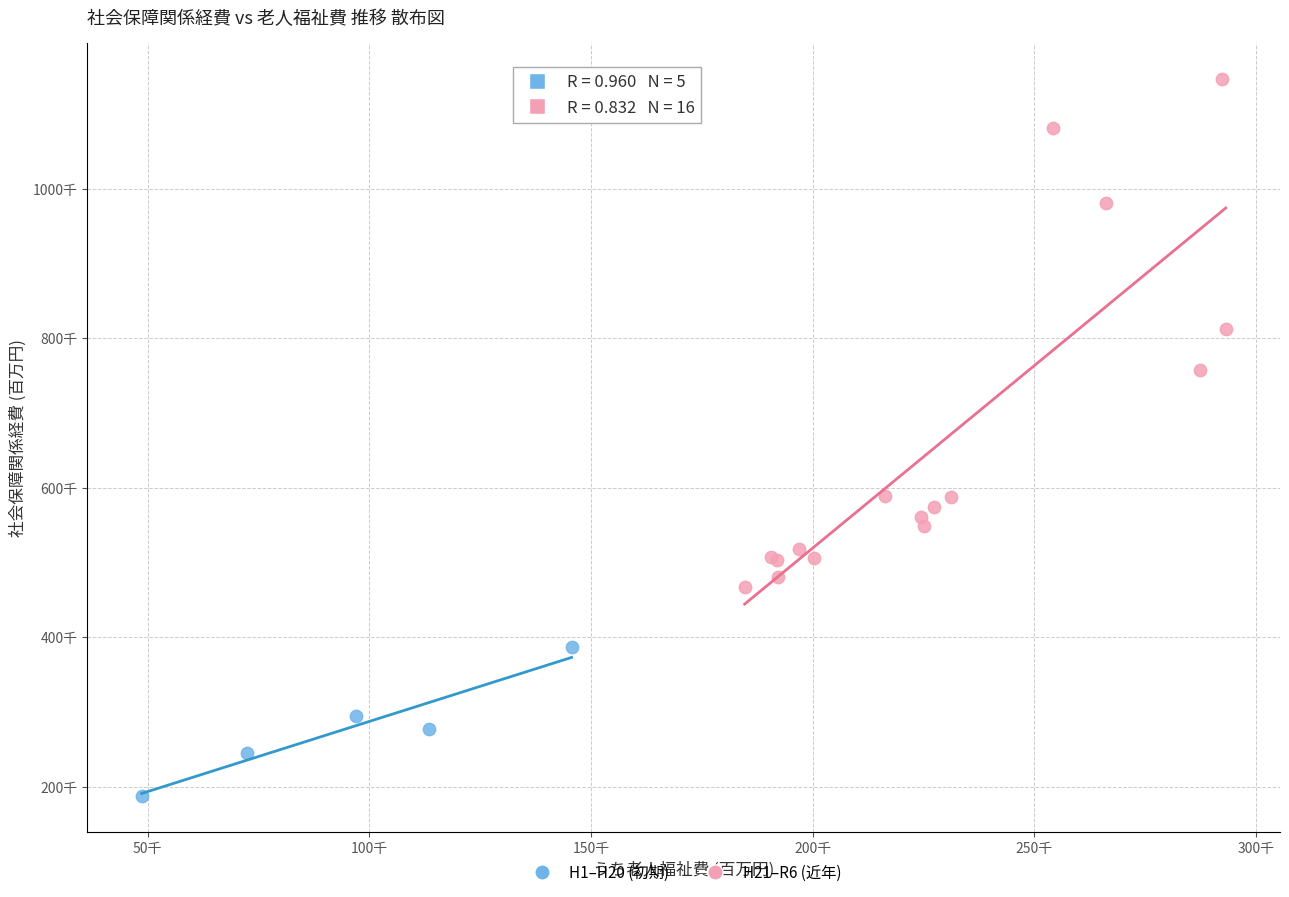

What are all the series names shown in the legend?

H1–H20 (初期), H21–R6 (近年)